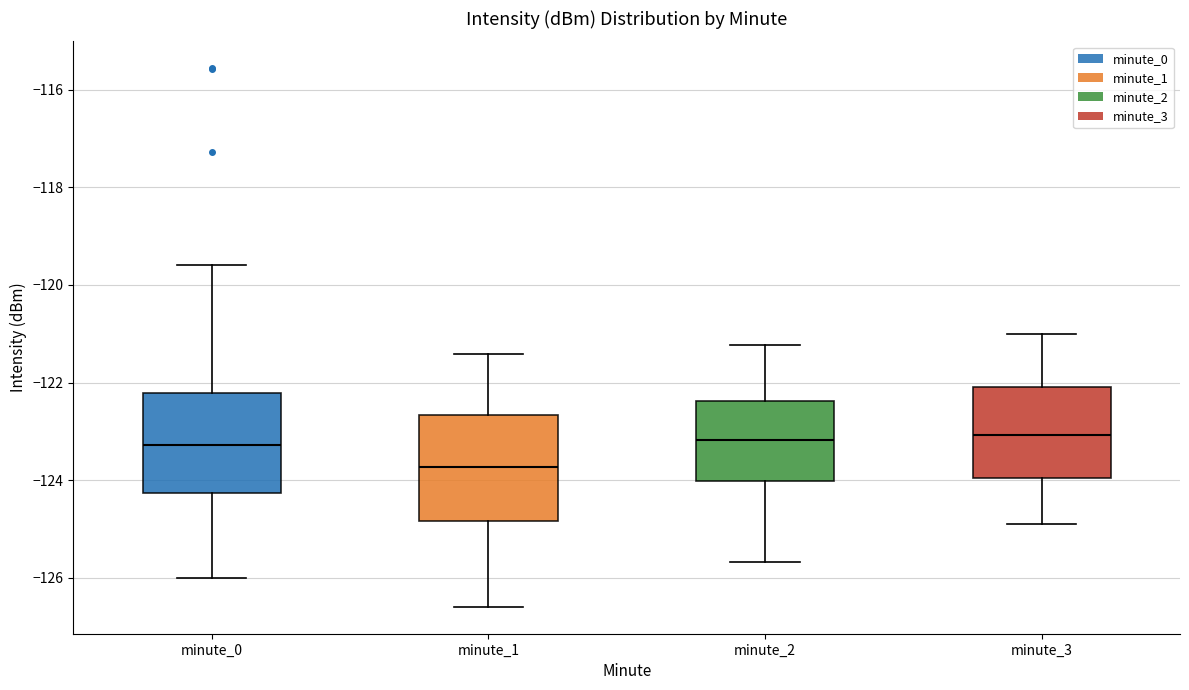

Which box's median line is the lowest?

minute_1